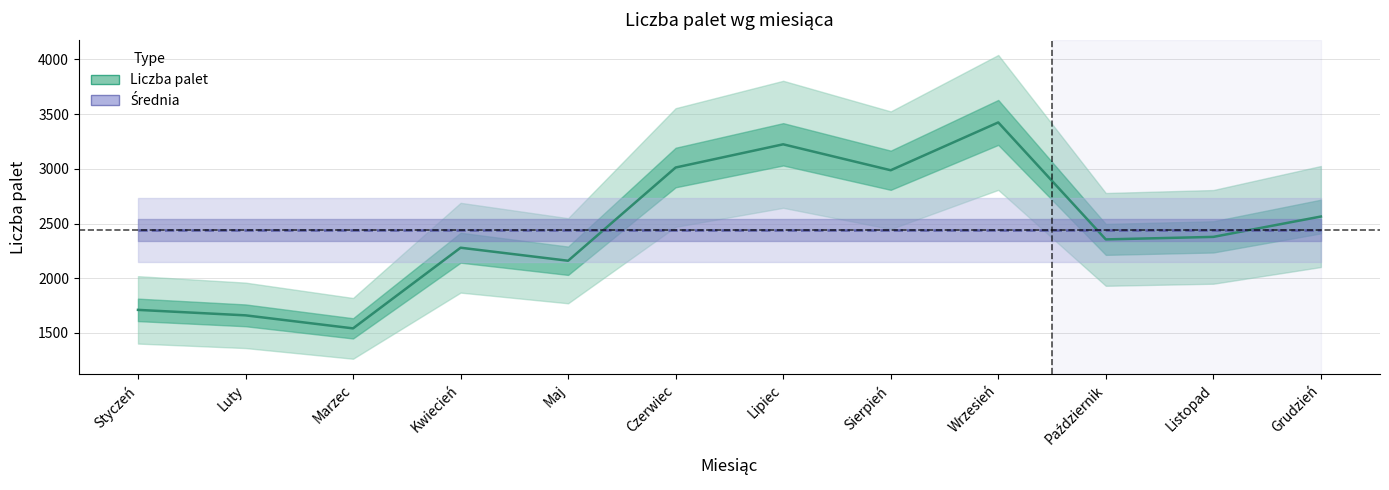

What is the maximum value for Średnia?

2441.4